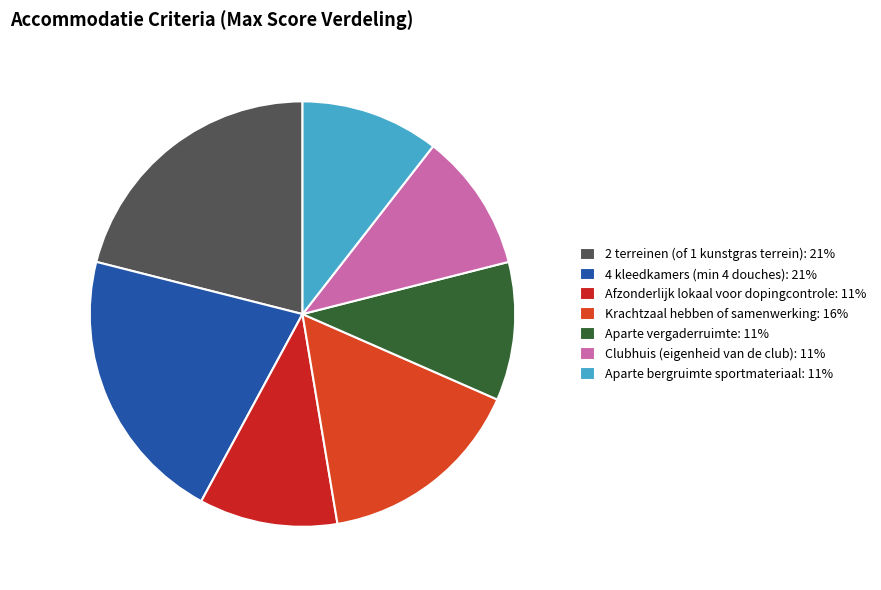

Is it true that Clubhuis (eigenheid van de club) is 23% of the pie?

False